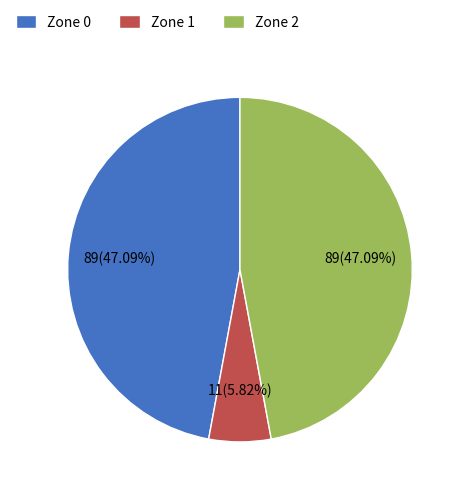

How many slices are in this pie chart?

3